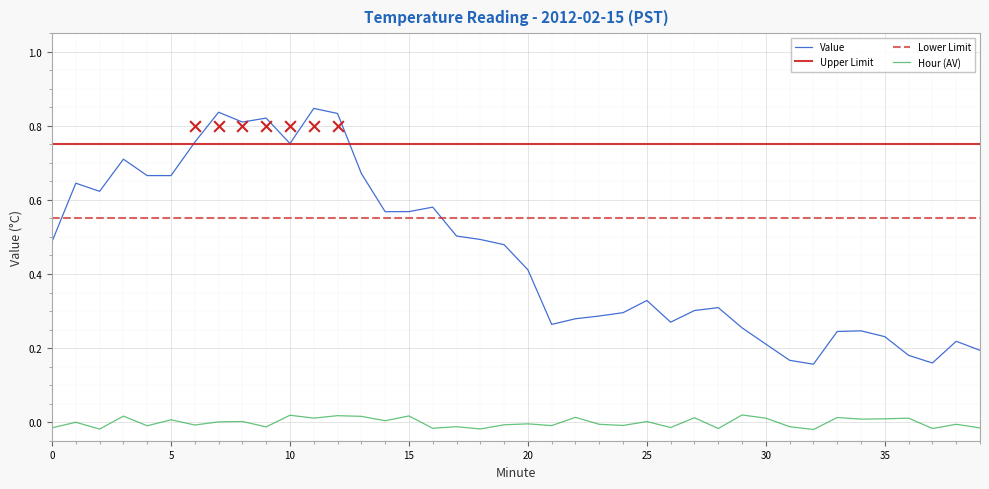

Is the value of Hour (AV) at 36 greater than the value of Lower Limit at 18?

No